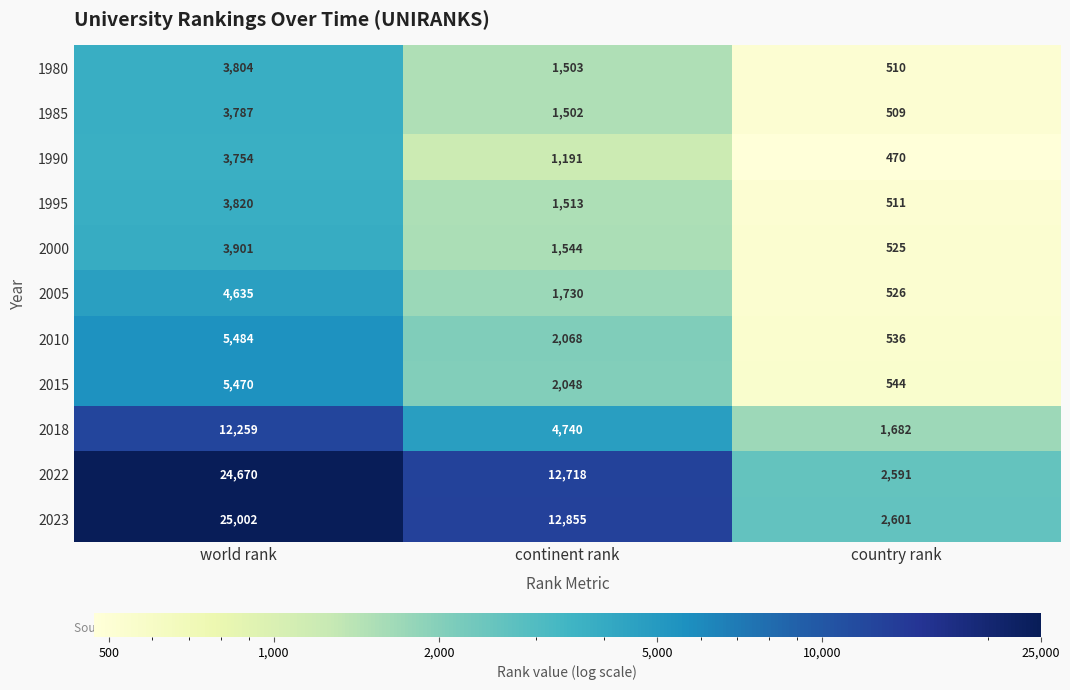

What is the spread (max minus min) of values at world rank?

21248